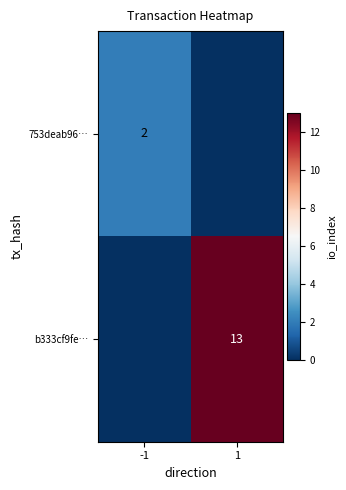

Is it true that b333cf9fe… equals 4 at 1?

False